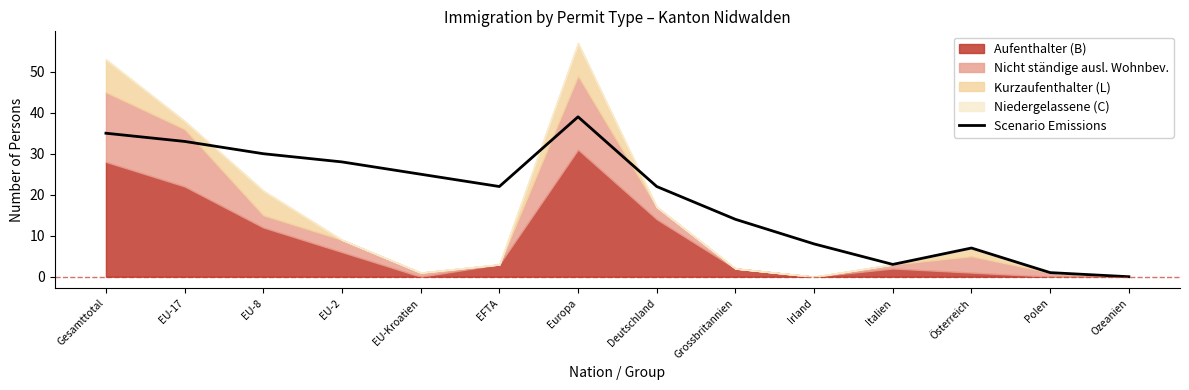

Count the number of categories in the chart.

14